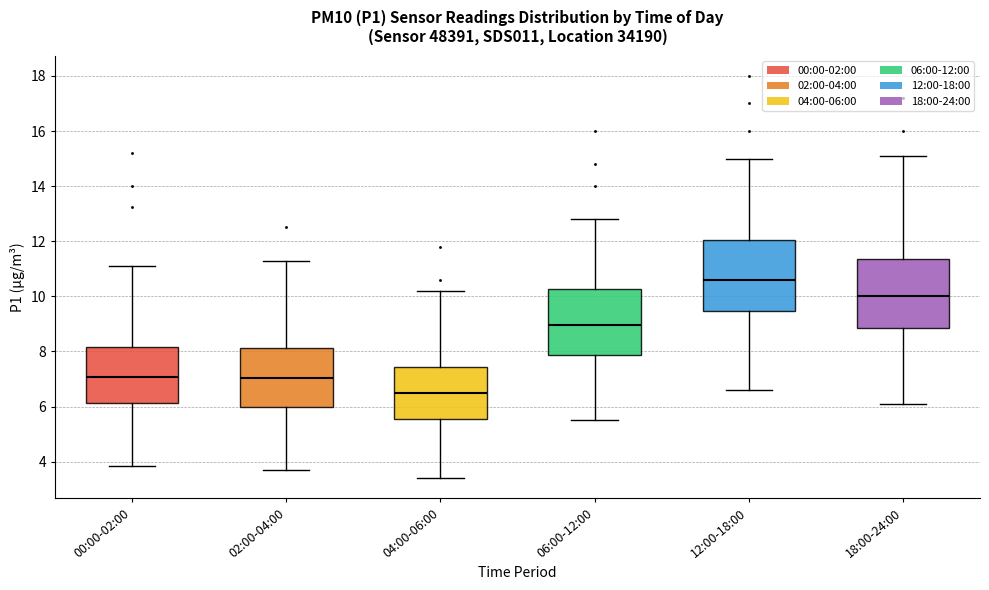

Reading left to right, transcribe this box plot: for each box, give where its median line is, the range the box spans, and where its two whiskers end, as read against the y-axis. The values are not printed on the chart, so give them approximately, as read against the axis.

00:00-02:00: median 7.0, box 6.2 to 8.2, whiskers 3.8 to 11.2
02:00-04:00: median 7.0, box 6.0 to 8.2, whiskers 3.8 to 11.4
04:00-06:00: median 6.6, box 5.6 to 7.4, whiskers 3.4 to 10.2
06:00-12:00: median 9.0, box 7.8 to 10.2, whiskers 5.6 to 12.8
12:00-18:00: median 10.6, box 9.4 to 12.0, whiskers 6.6 to 15.0
18:00-24:00: median 10.0, box 8.8 to 11.4, whiskers 6.2 to 15.2